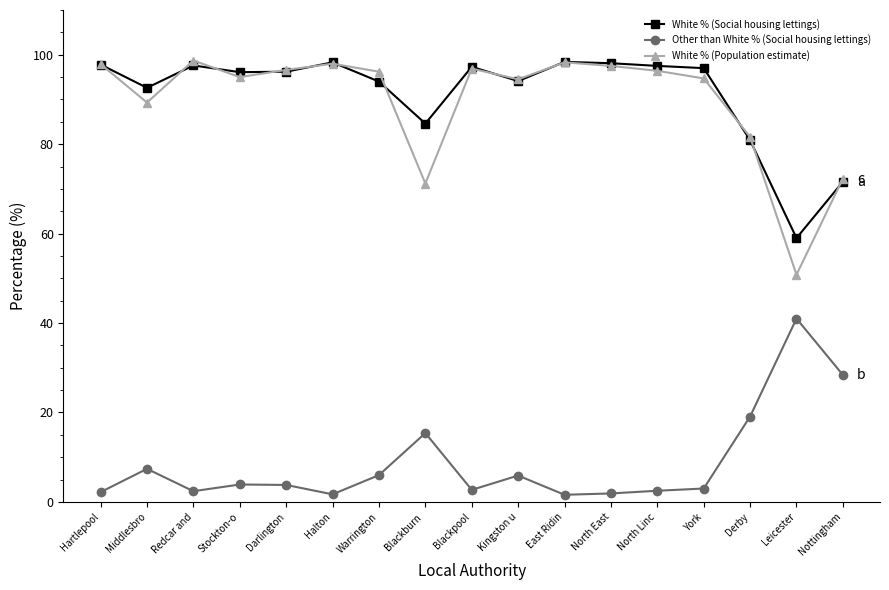

What is the total value across all series at Leicester?

150.8